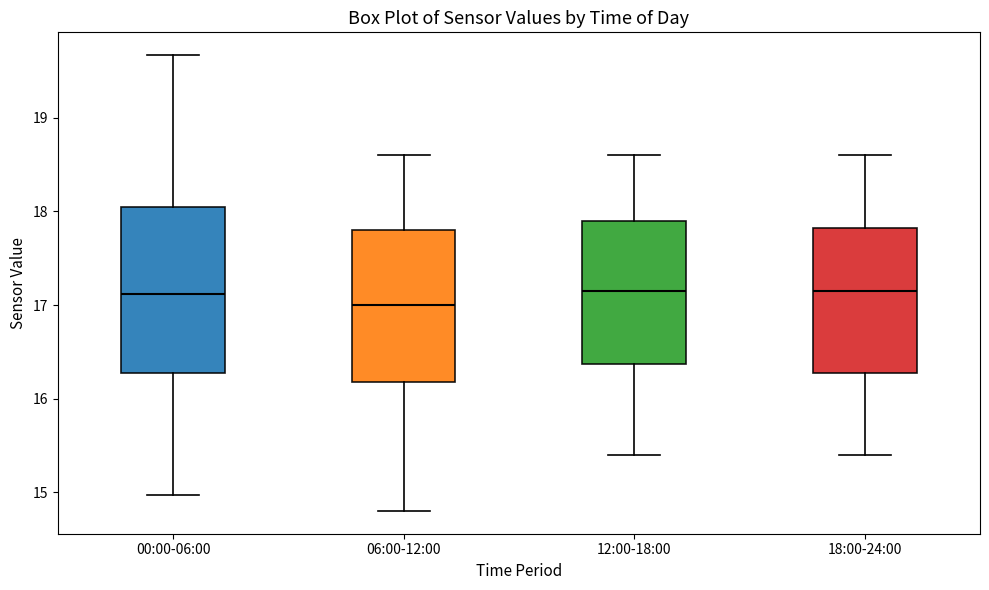

Reading left to right, read every box against the y-axis: the position of its median line, the range the box covers, and the ends of its whiskers. The values are not printed on the chart, so give them approximately, as read against the axis.

00:00-06:00: median 17.1, box 16.3 to 18.1, whiskers 15.0 to 19.7
06:00-12:00: median 17.0, box 16.2 to 17.8, whiskers 14.8 to 18.6
12:00-18:00: median 17.2, box 16.4 to 17.9, whiskers 15.4 to 18.6
18:00-24:00: median 17.2, box 16.3 to 17.8, whiskers 15.4 to 18.6